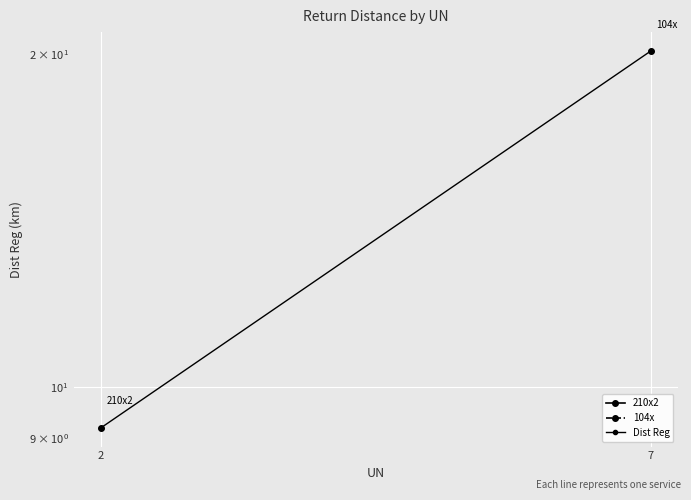

What is the value of the 1st point from the left?

9.2